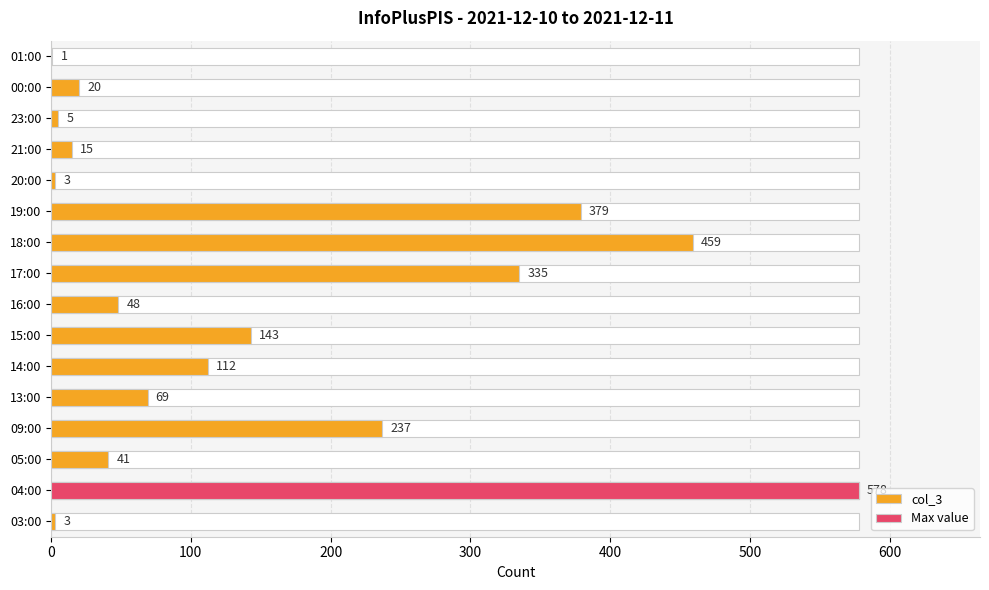

What is the greatest value displayed?

578